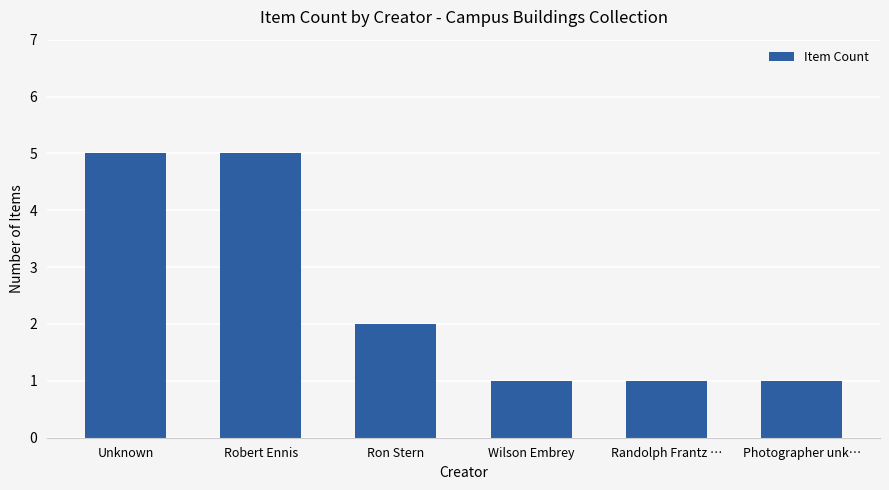

What is the maximum value shown in the chart?

5